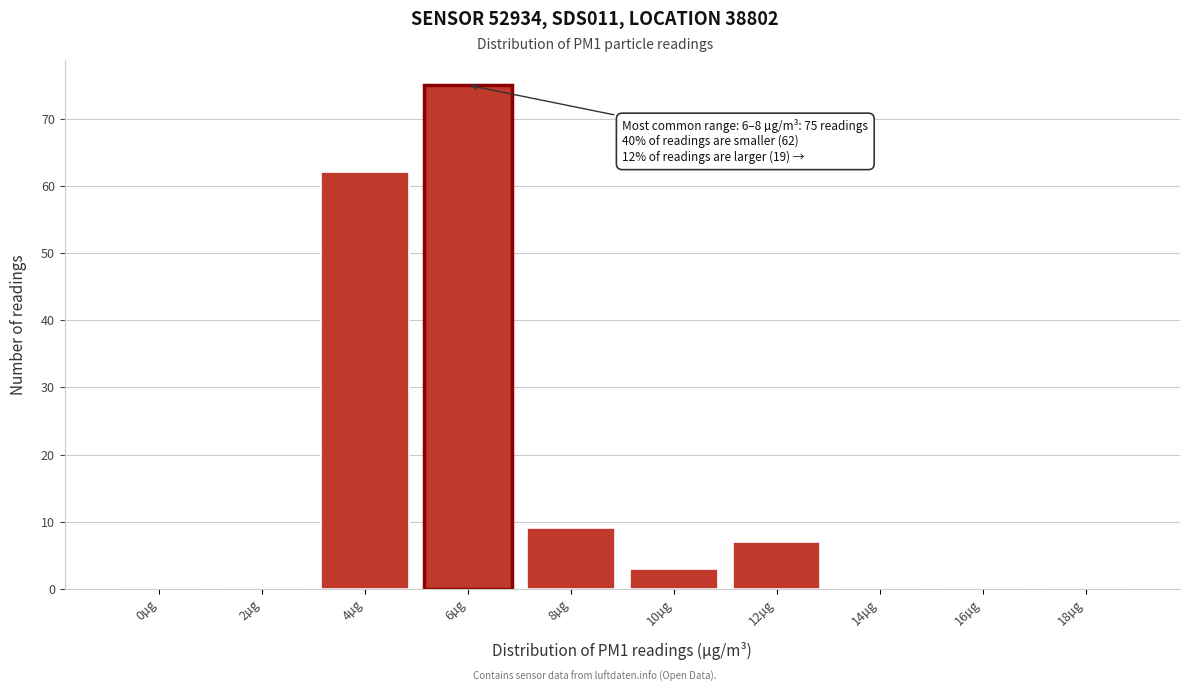

Reading right to left, what are all the values shown in this chart?

18µg=0	16µg=0	14µg=0	12µg=7	10µg=3	8µg=9	6µg=75	4µg=62	2µg=0	0µg=0